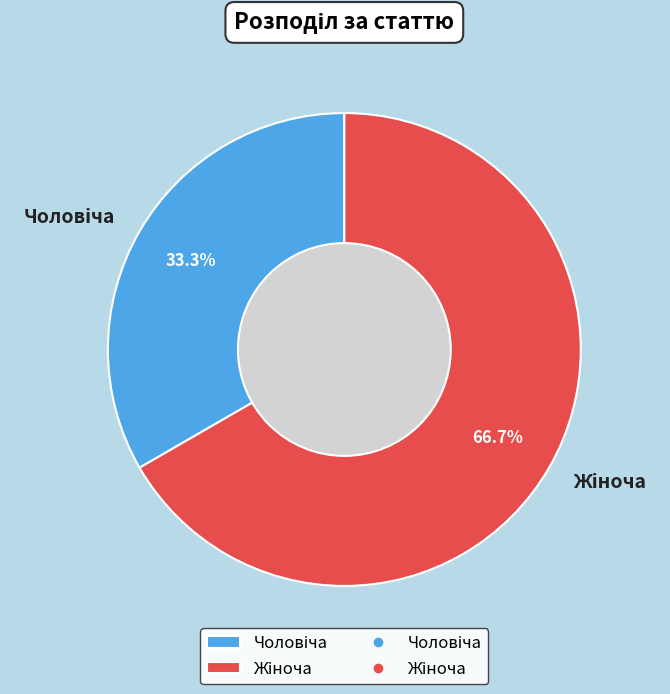

Is there a majority slice in this chart?

Yes